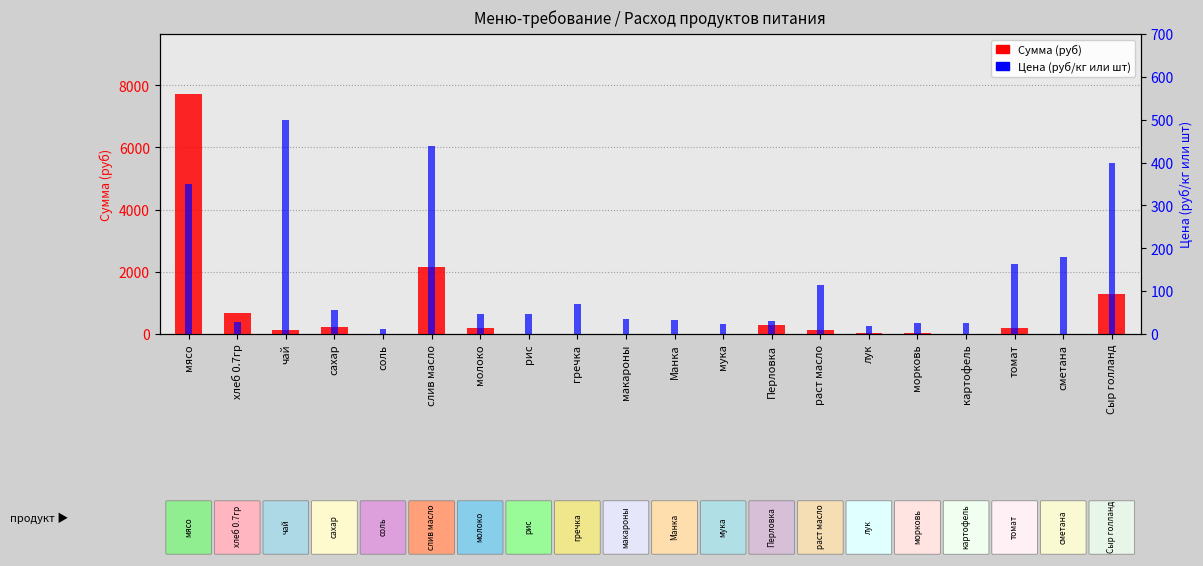

Is the value of Сумма (руб) at макароны greater than the value of Цена (руб) at слив масло?

No